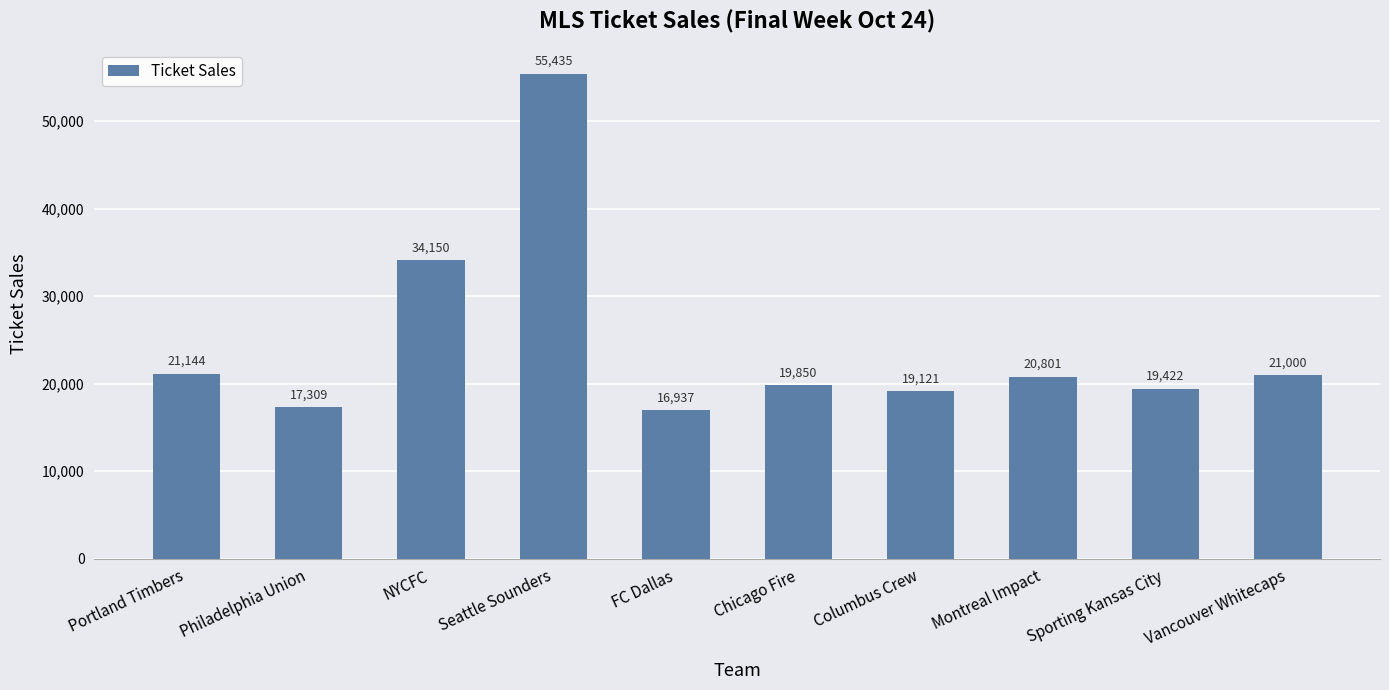

What is the difference between the second highest and second lowest values?

16841